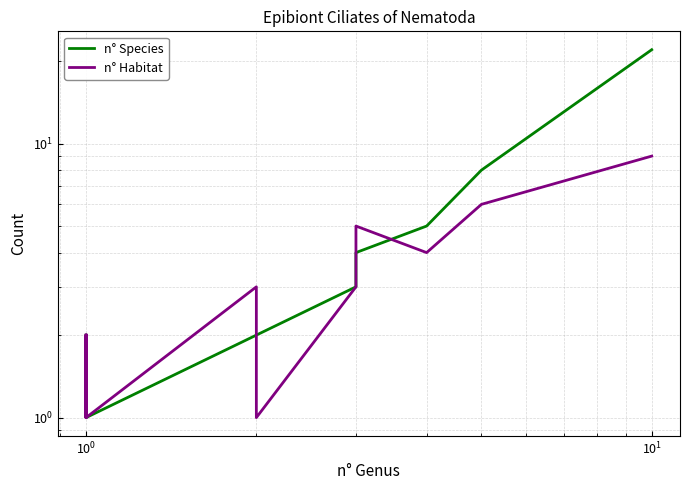

How many lines are shown in the chart?

2